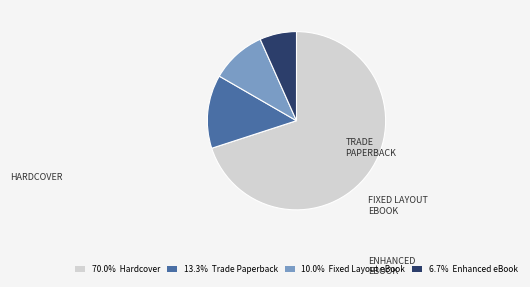

Rank the categories by value from highest to lowest.

Hardcover, Trade Paperback, Fixed Layout eBook, Enhanced eBook